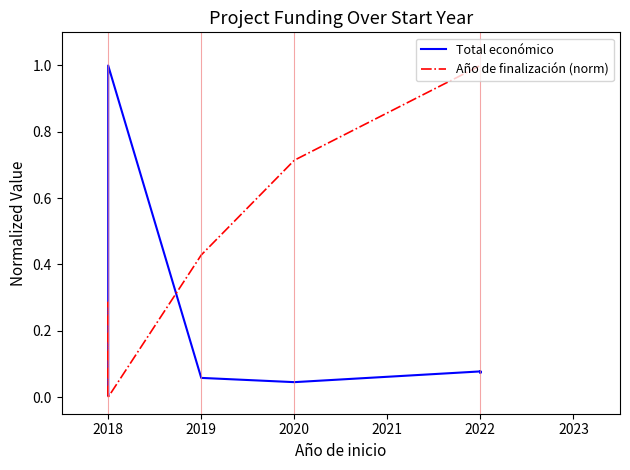

What is the greatest value displayed?

1.0